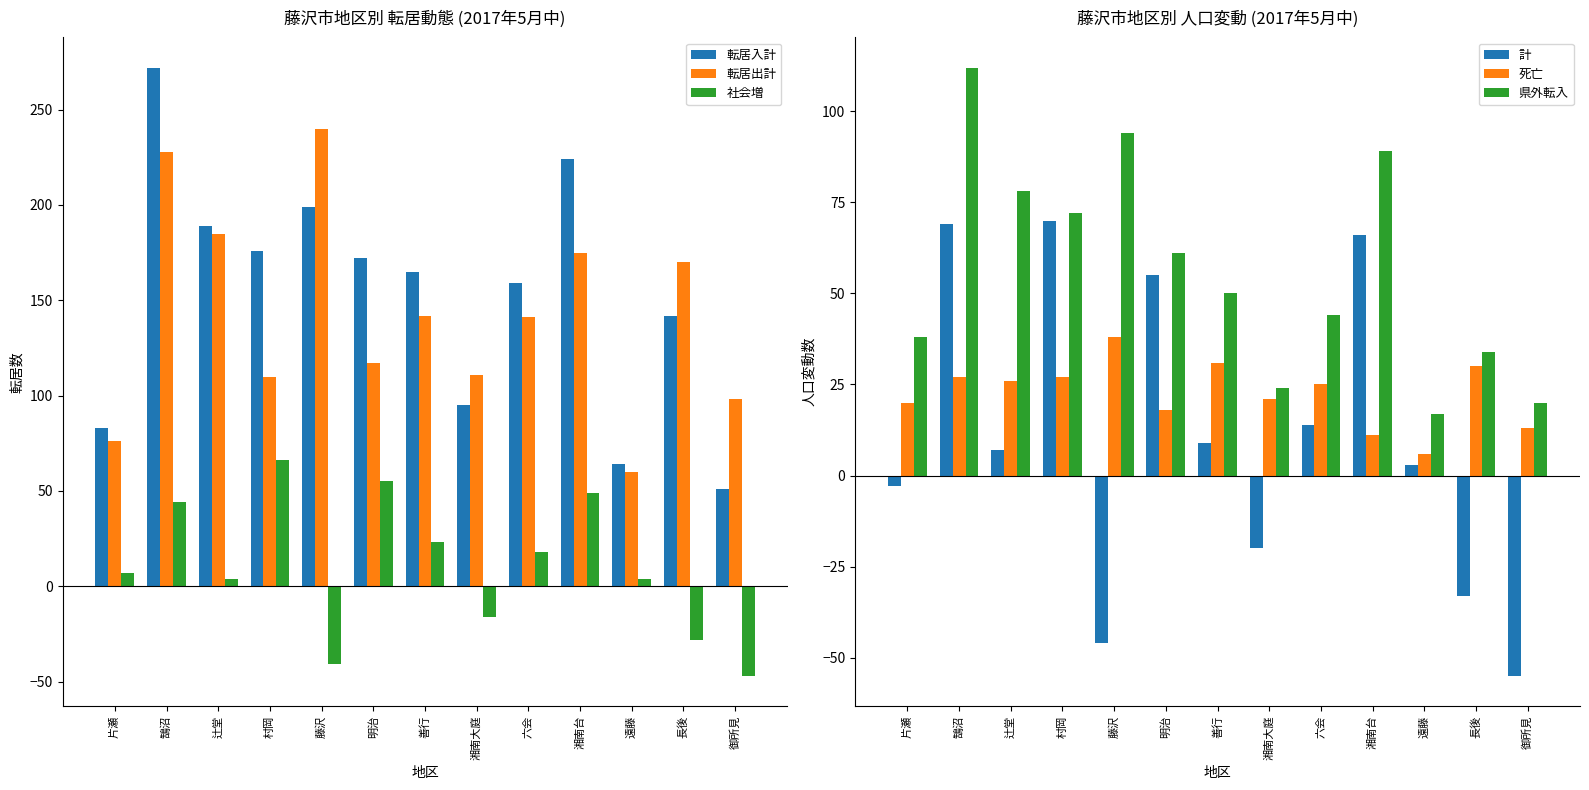

What position from the right is 六会?

5